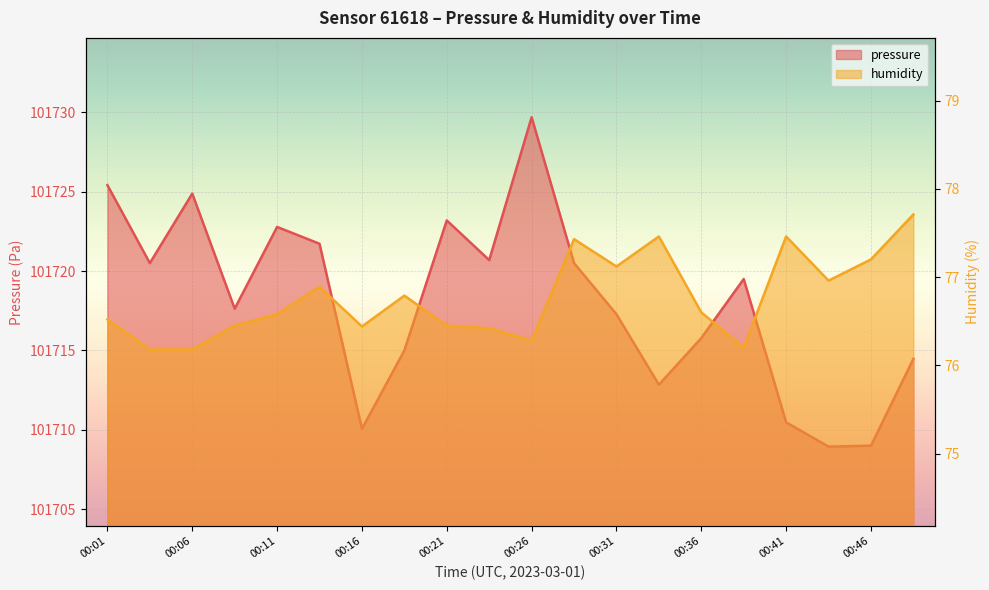

Where does the pressure series first go above 101719?

00:01